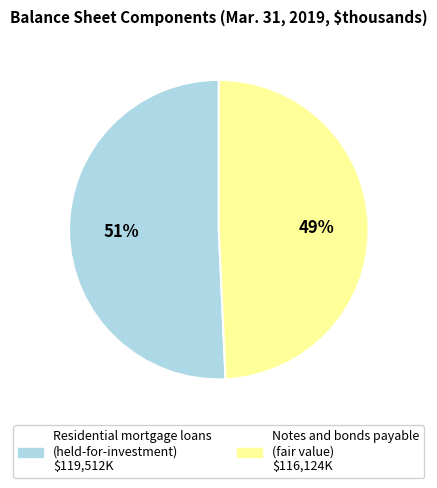

To the nearest percent, what is the average slice percentage?

50%